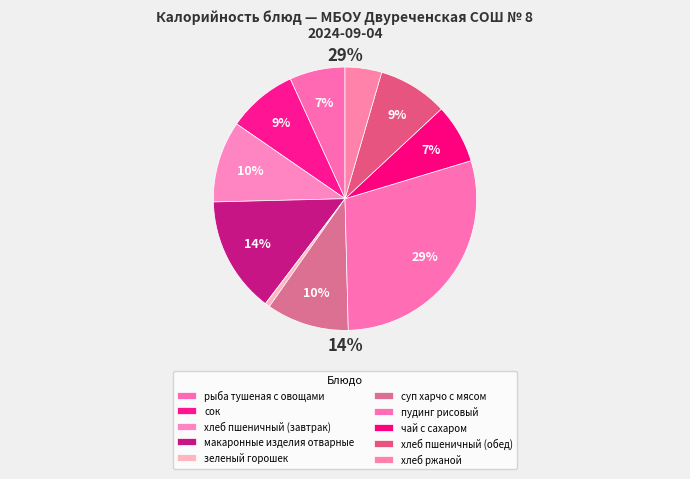

Does хлеб пшеничный (обед) represent more than half of the total?

No